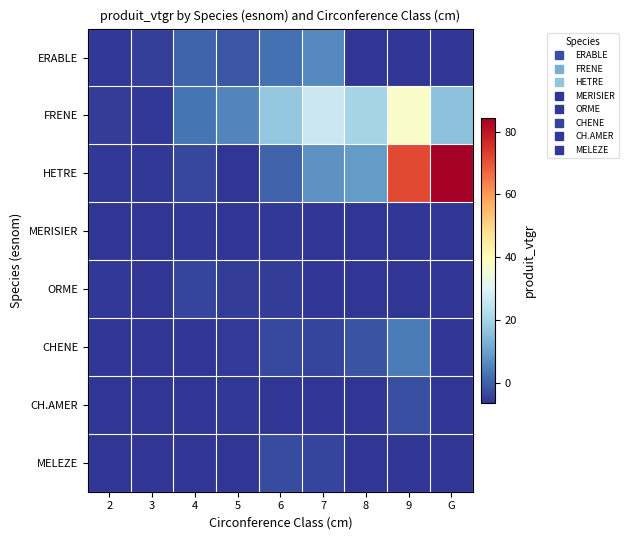

At which category does the chart reach its minimum across all series?

8